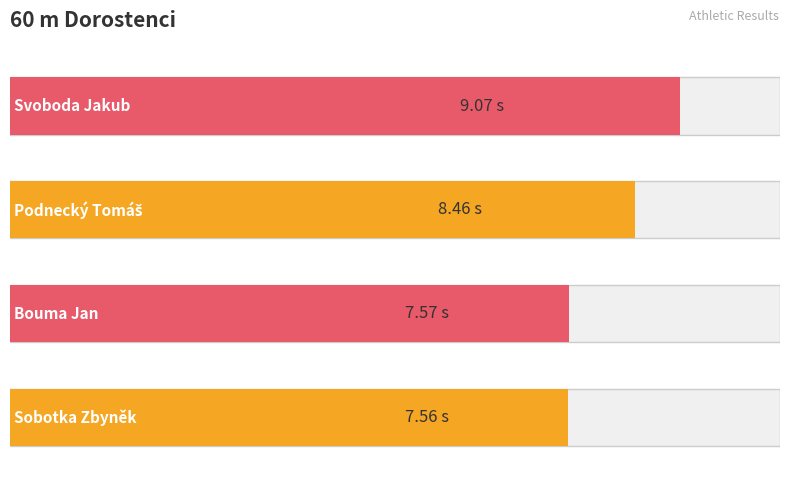

What is the label of the 2nd bar from the right?

Podnecký Tomáš